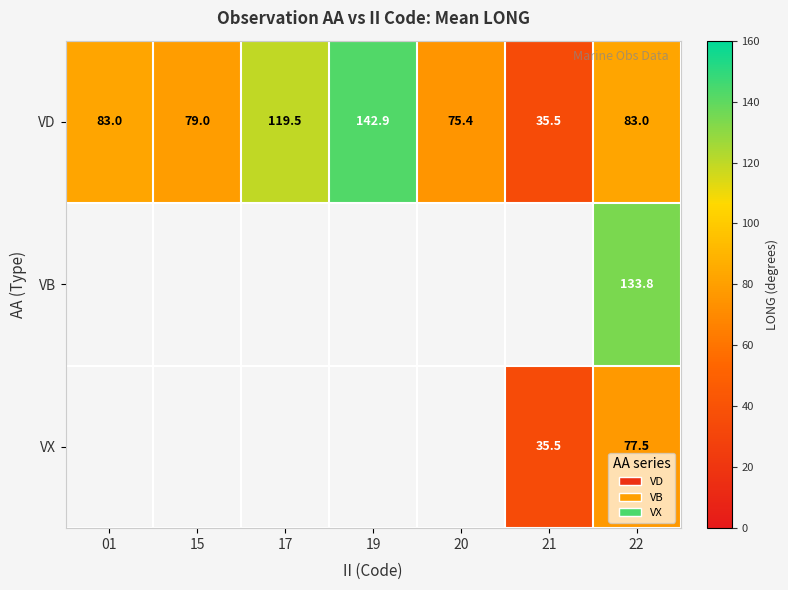

Which category has the lowest value across all series?

21